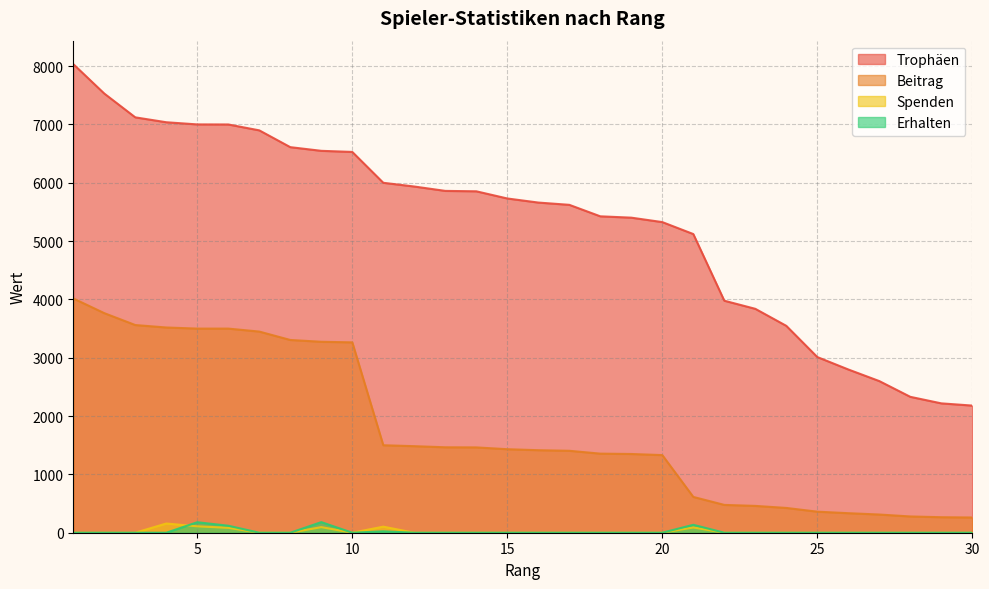

How many positive values does the Spenden series have?

6